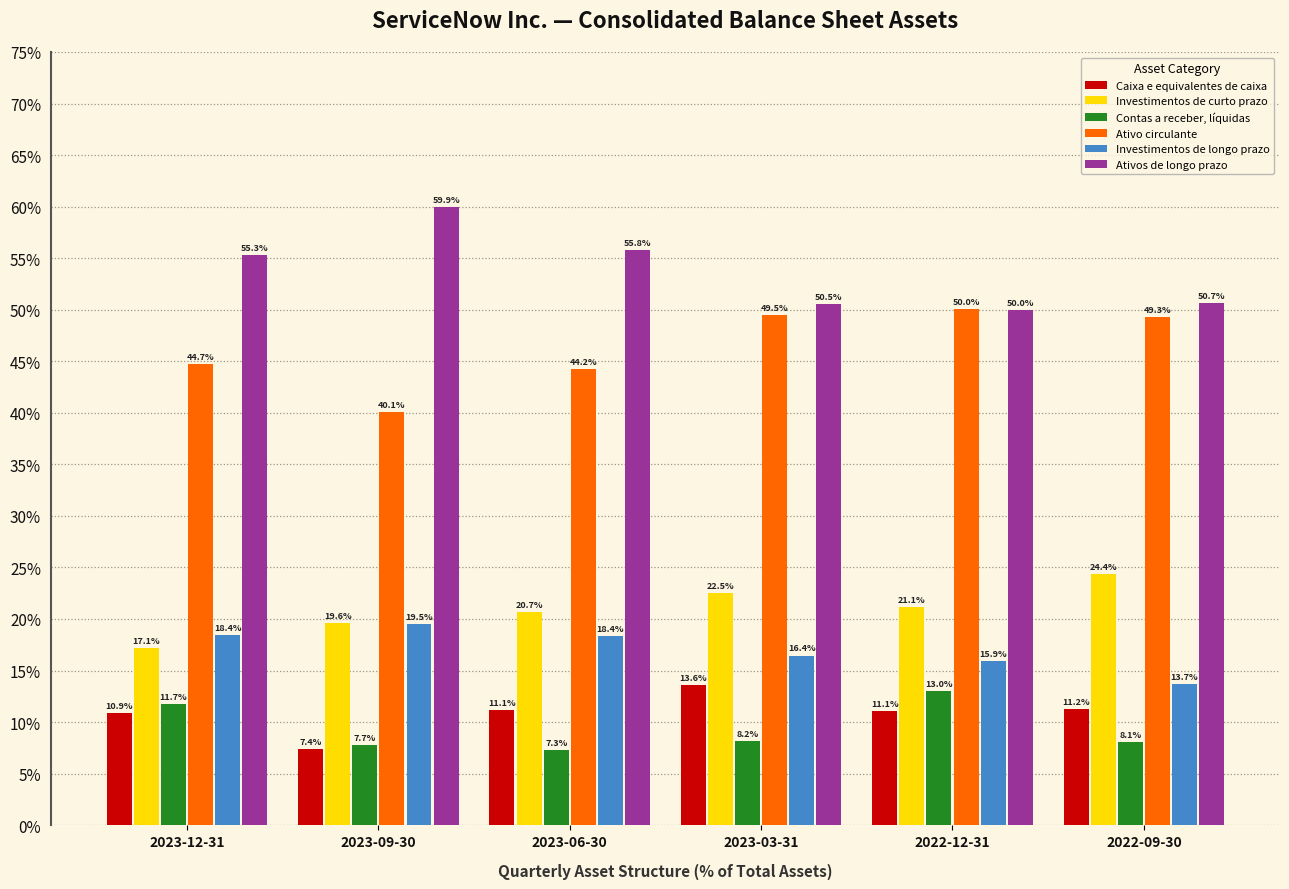

The value of Investimentos de curto prazo at 2023-06-30 is 0.2. True or false?

True